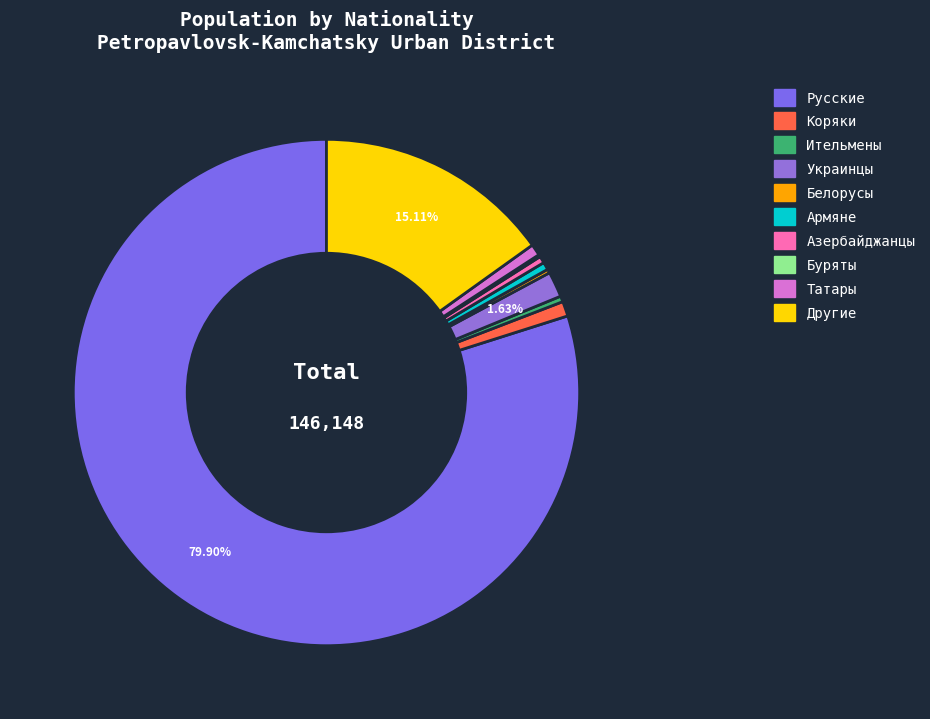

What percentage is NOT represented by Армяне?

99.5%